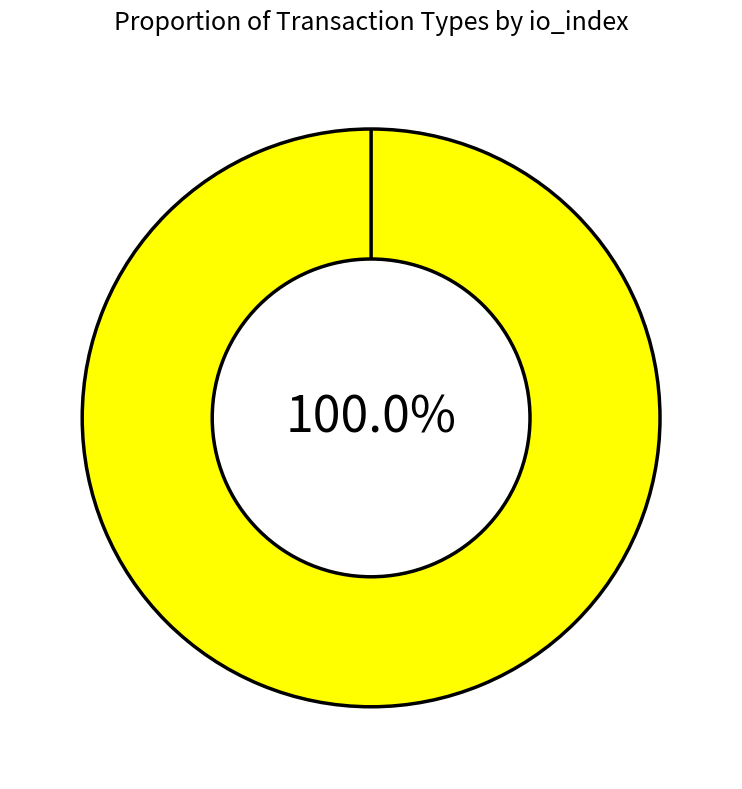

Combined, what portion of the pie is Vote (io_index=1) and Ticket (io_index=0)?

100.0%